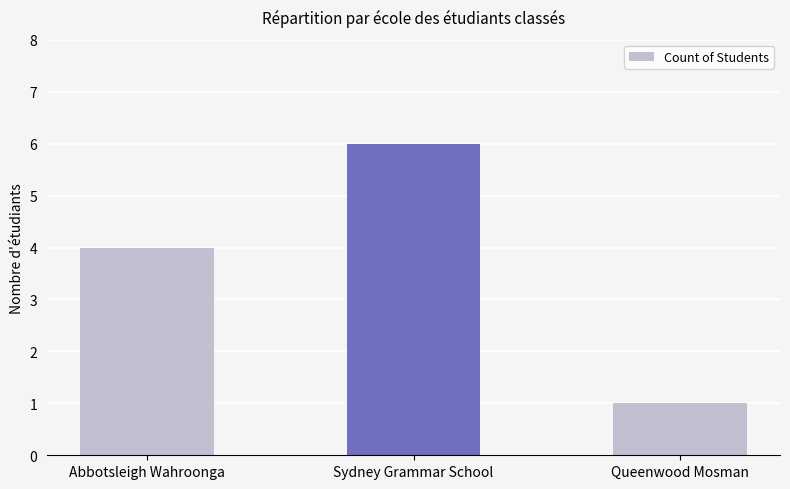

What is the label of the 2nd bar from the right?

Sydney Grammar School